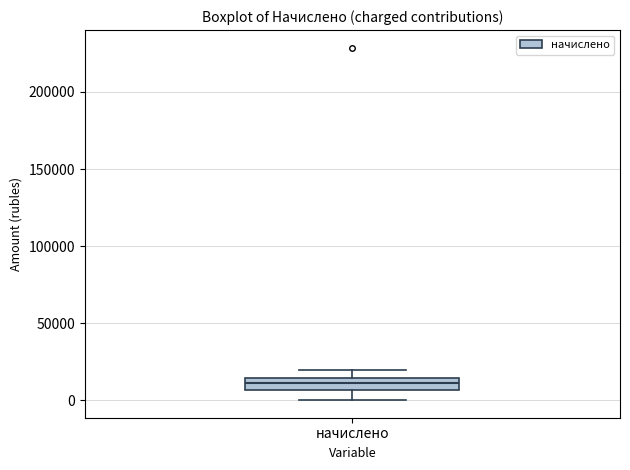

Where does the upper whisker of the box for начислено end on the y-axis? The values are not printed on the chart, so give them approximately, as read against the axis.

20000